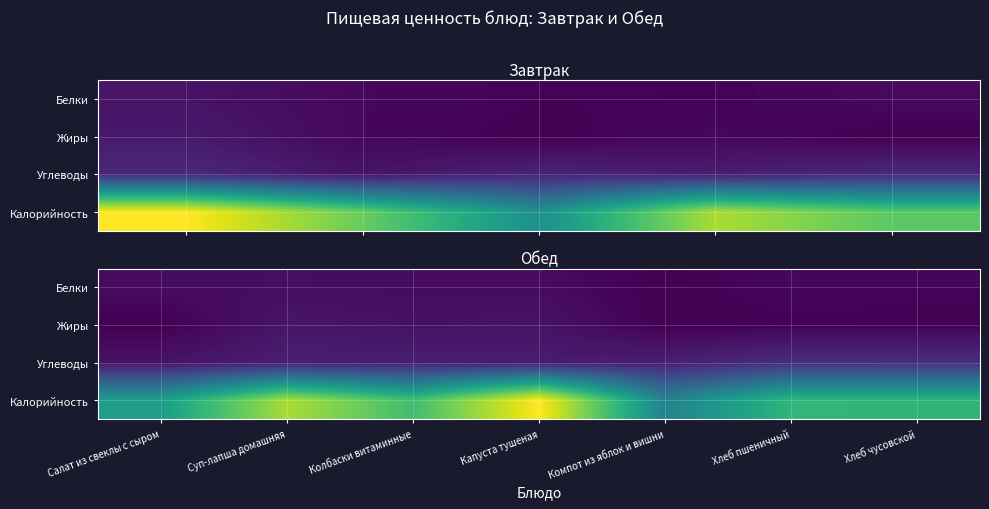

Is the value of Жиры at Хлеб пшеничный greater than the value of Калорийность at Суп-лапша домашняя?

No